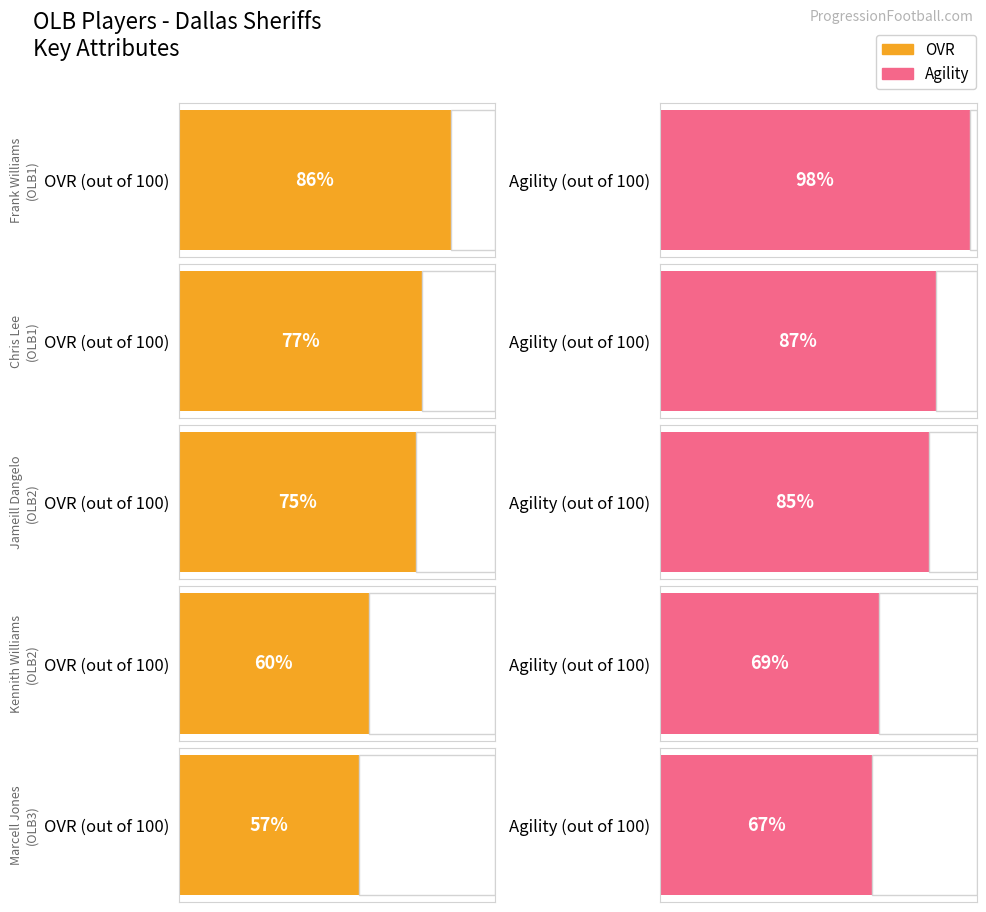

The Agility series shows 69.0 at 3. True or false?

True